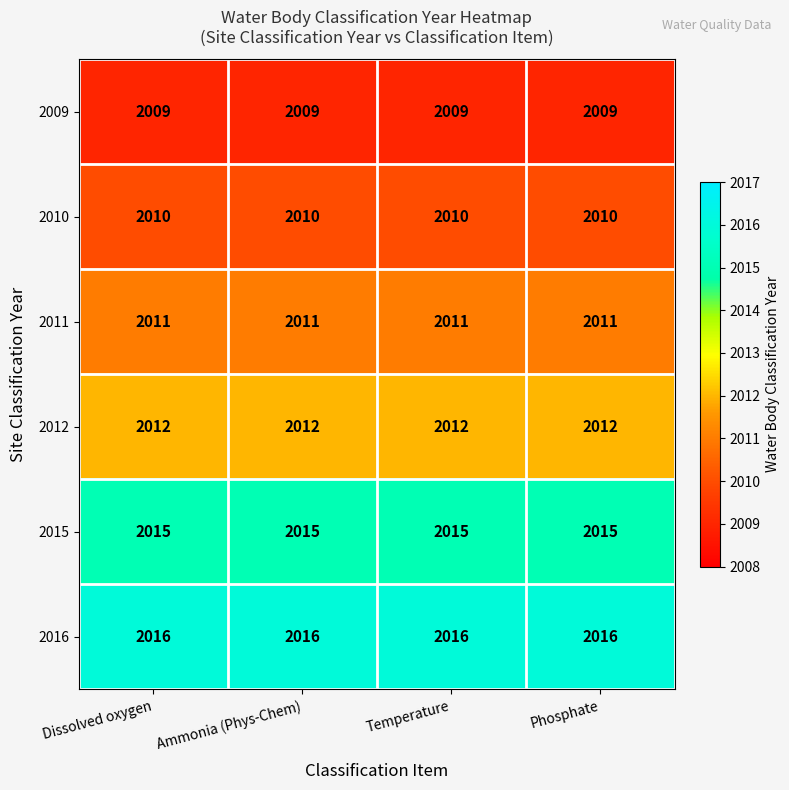

What is the total value across all series at Phosphate?

12073